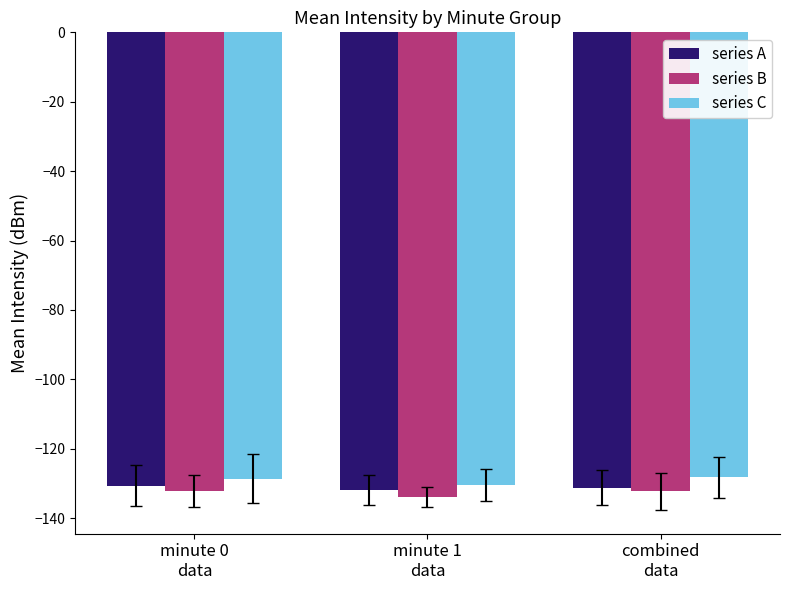

What is the difference between the maximum and minimum values in the series C series?

2.1